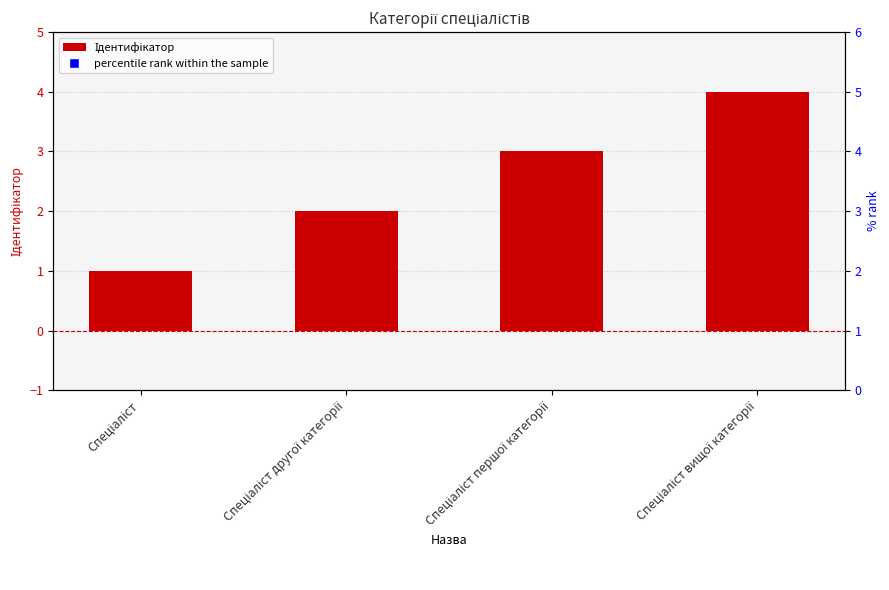

At which category is the sum across all series the highest?

Спеціаліст вищої категорії